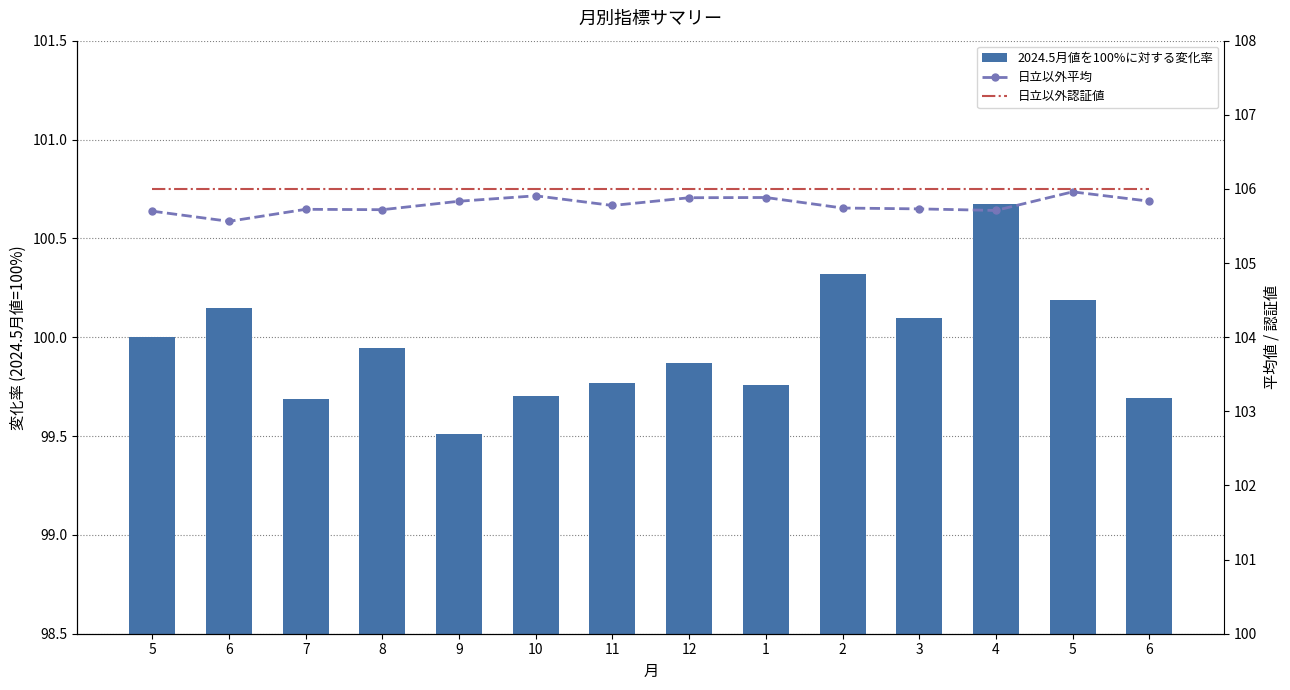

Which label corresponds to the smallest value in the chart?

9